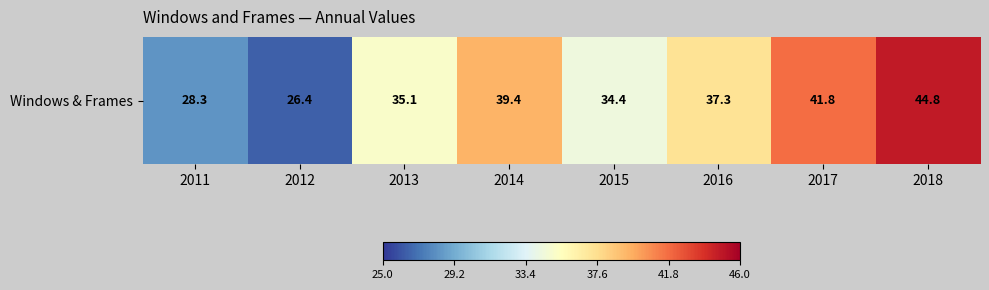

What is the difference between the values at 2017 and 2018?

3.0